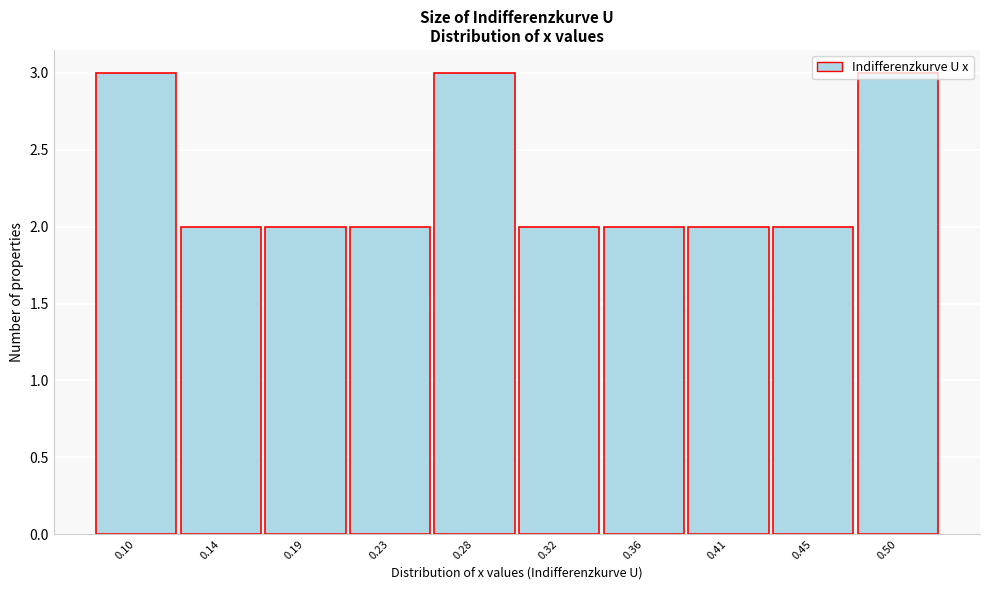

What is the greatest value displayed?

3